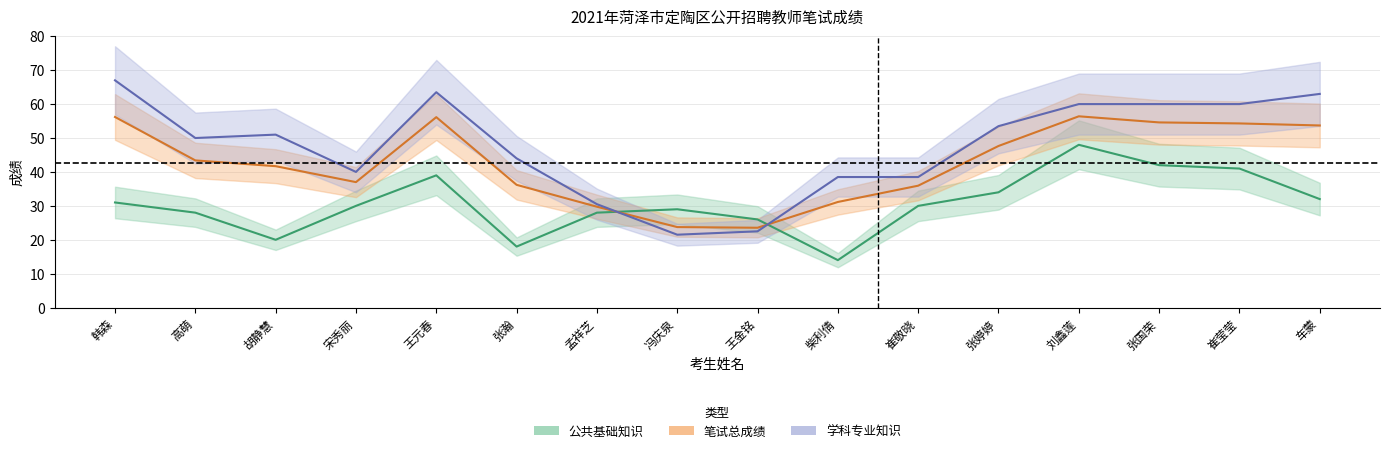

Which has a higher value, 张国荣 or 刘鑫莲?

刘鑫莲